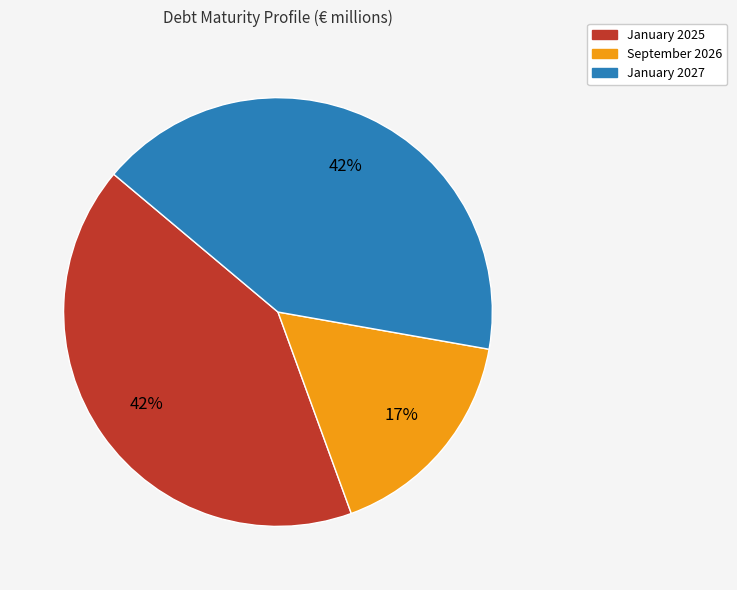

To the nearest percent, what percentage of the pie is January 2025?

42%